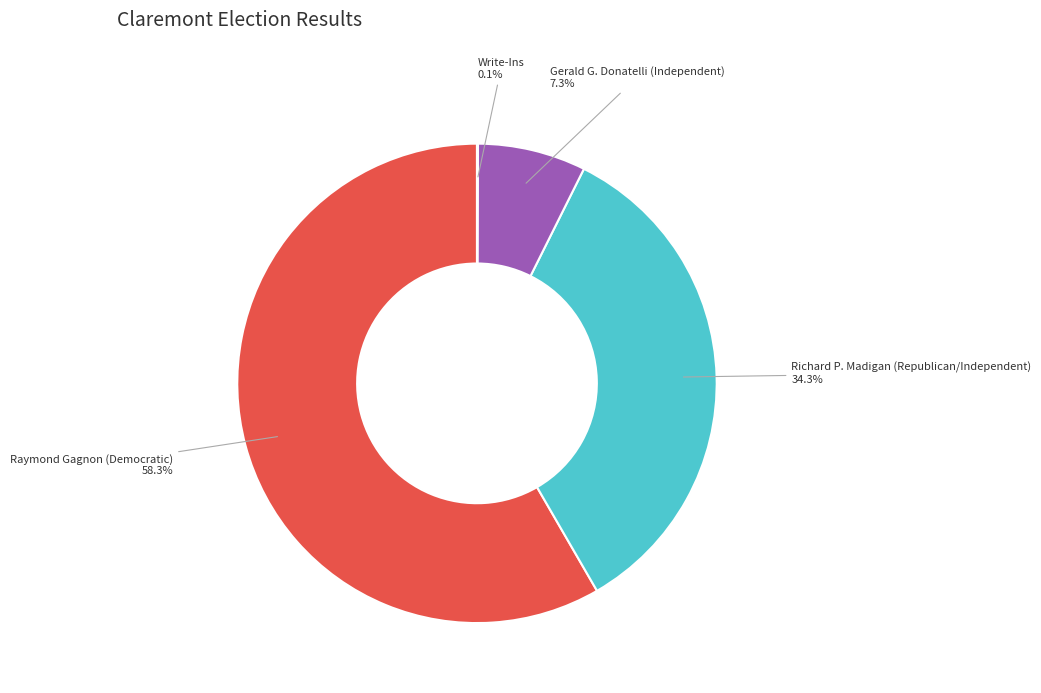

What percentage do Richard P. Madigan (Republican/Independent) and Raymond Gagnon (Democratic) together represent?

92.6%